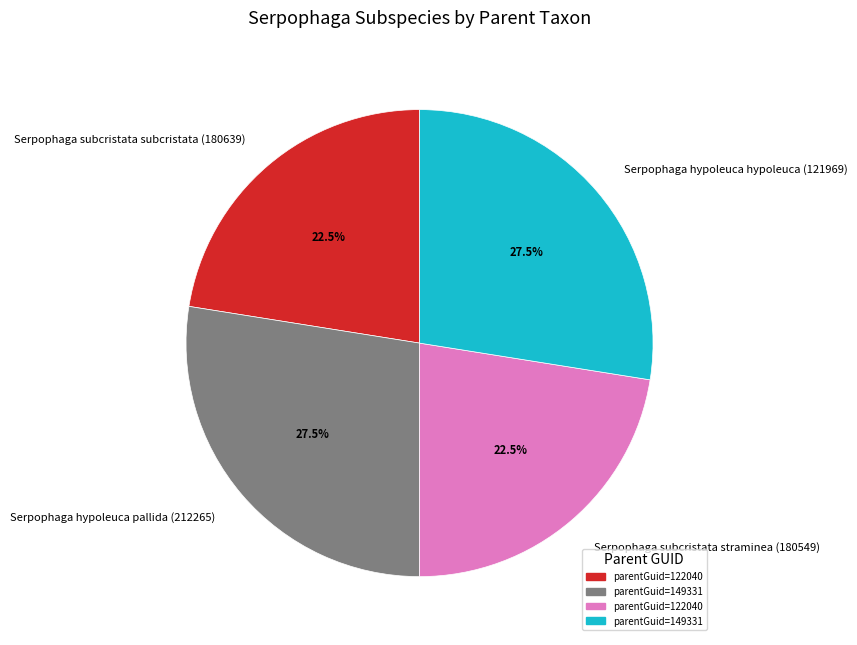

Does Serpophaga hypoleuca hypoleuca (121969) account for over 50% of the chart?

No